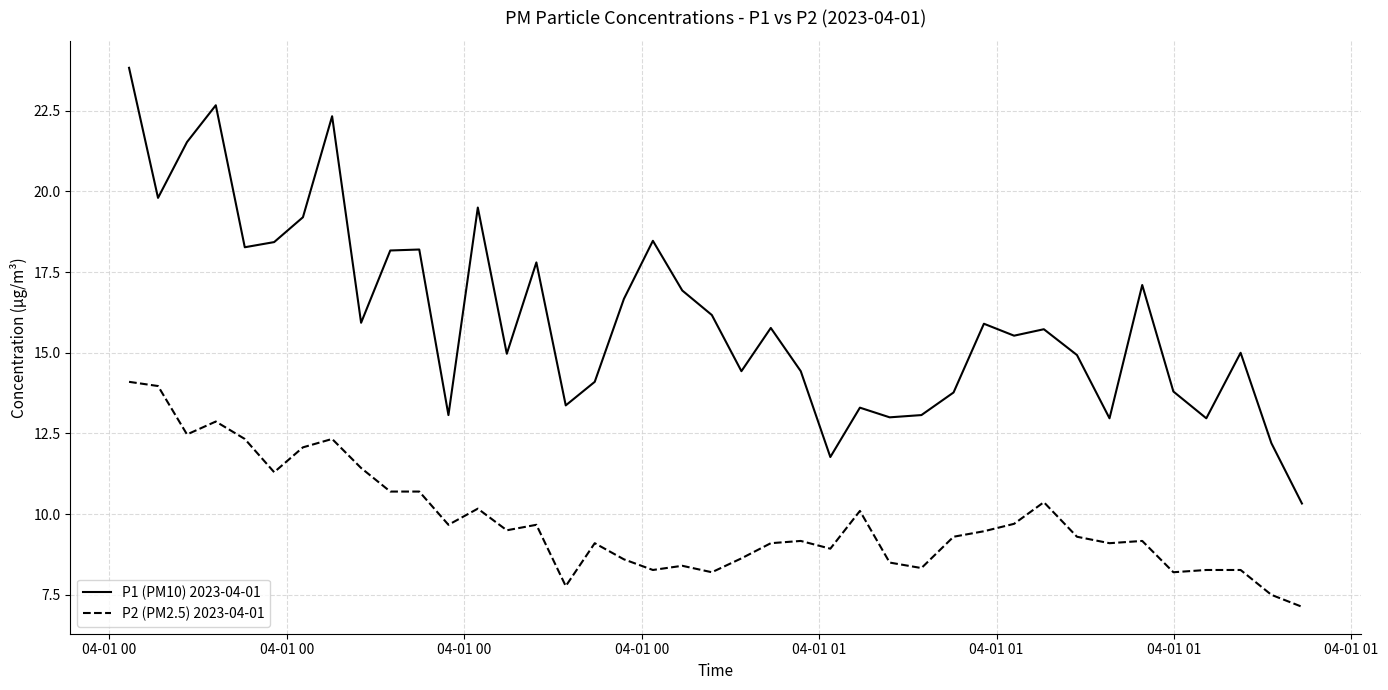

Which series has the largest range (max minus min)?

P1 (PM10) 2023-04-01